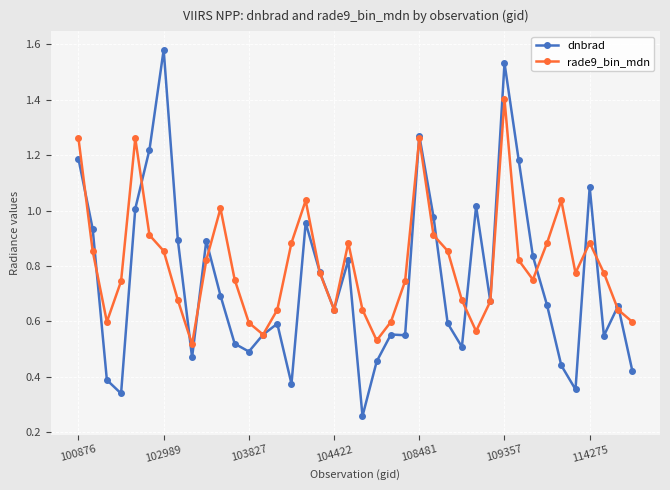

Which series has the widest spread of values?

dnbrad